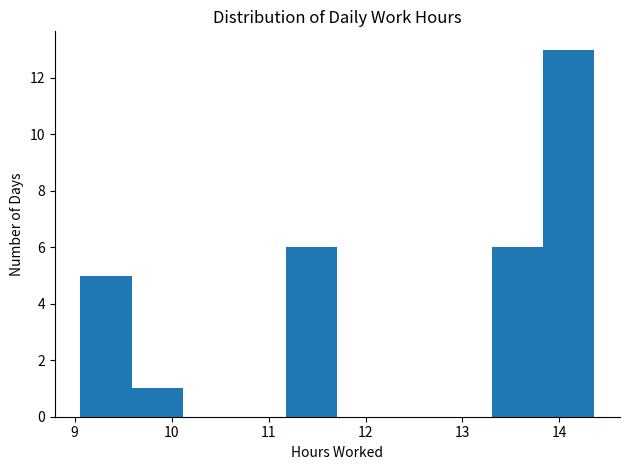

Which range on the x-axis has the tallest bar?

13.83 to 14.36